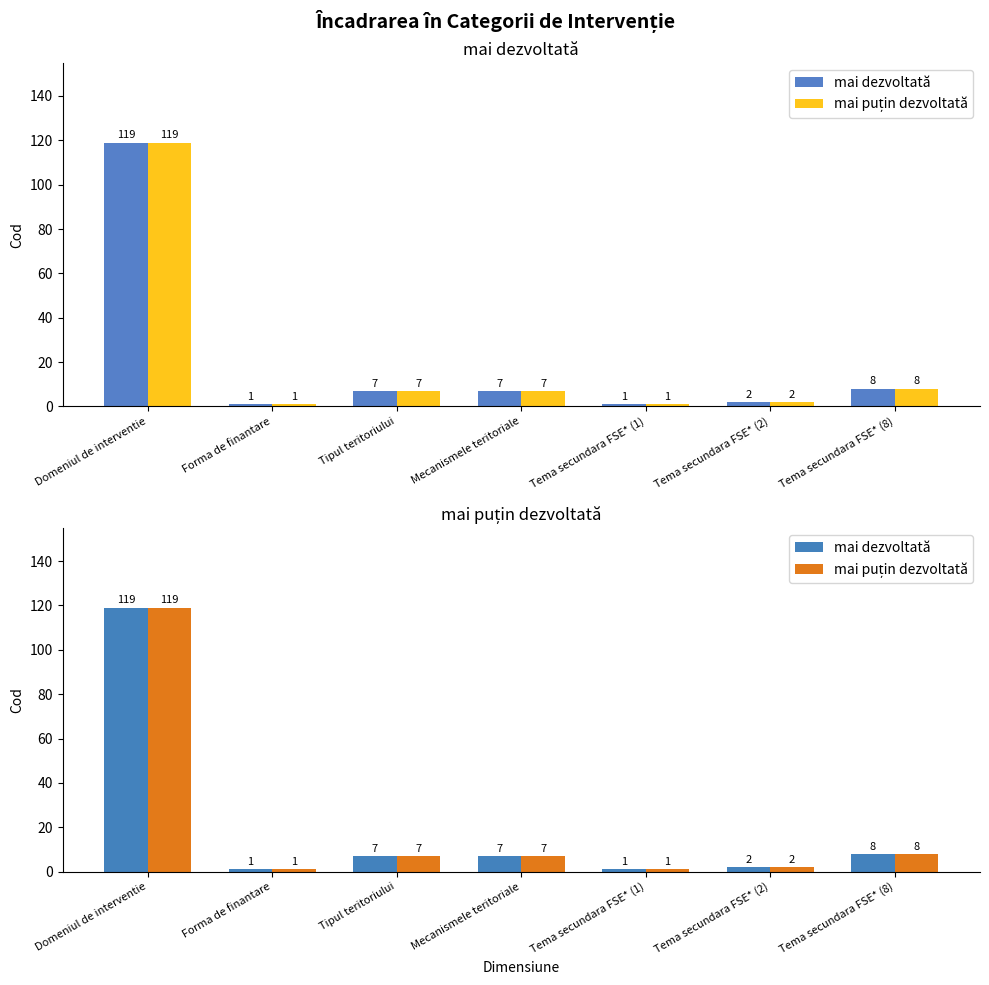

Reading left to right, list all the values displayed in this chart.

mai dezvoltată: Domeniul de interventie=119	Forma de finantare=1	Tipul teritoriului=7	Mecanismele teritoriale=7	Tema secundara FSE* (1)=1	Tema secundara FSE* (2)=2	Tema secundara FSE* (8)=8
mai puțin dezvoltată: Domeniul de interventie=119	Forma de finantare=1	Tipul teritoriului=7	Mecanismele teritoriale=7	Tema secundara FSE* (1)=1	Tema secundara FSE* (2)=2	Tema secundara FSE* (8)=8